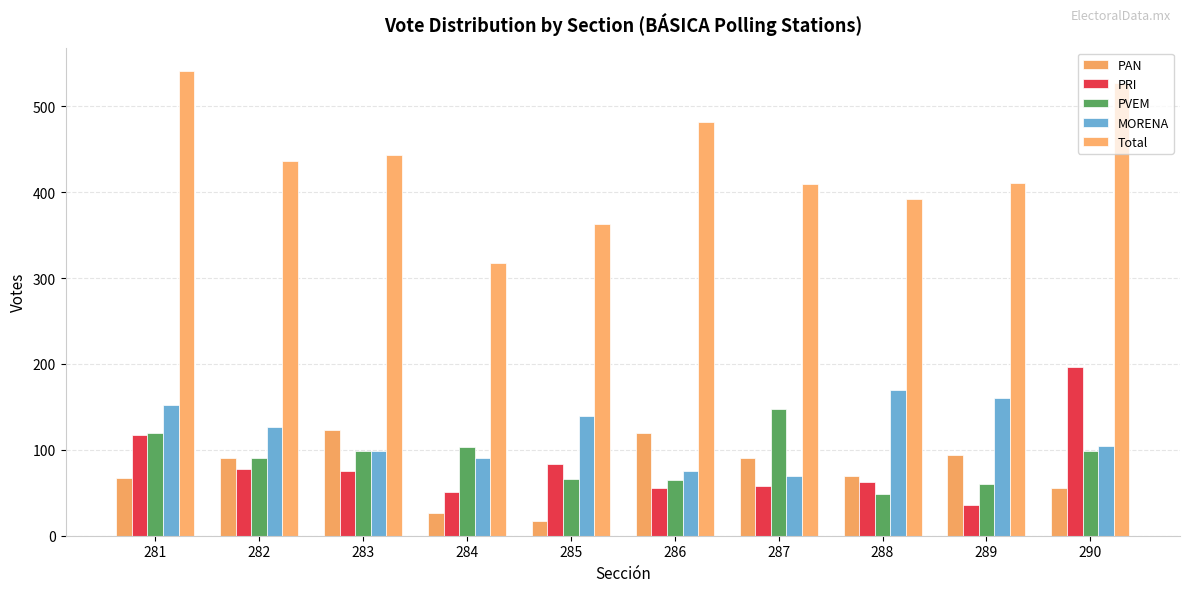

List the series in order of their peak value, highest first.

Total, PRI, MORENA, PVEM, PAN